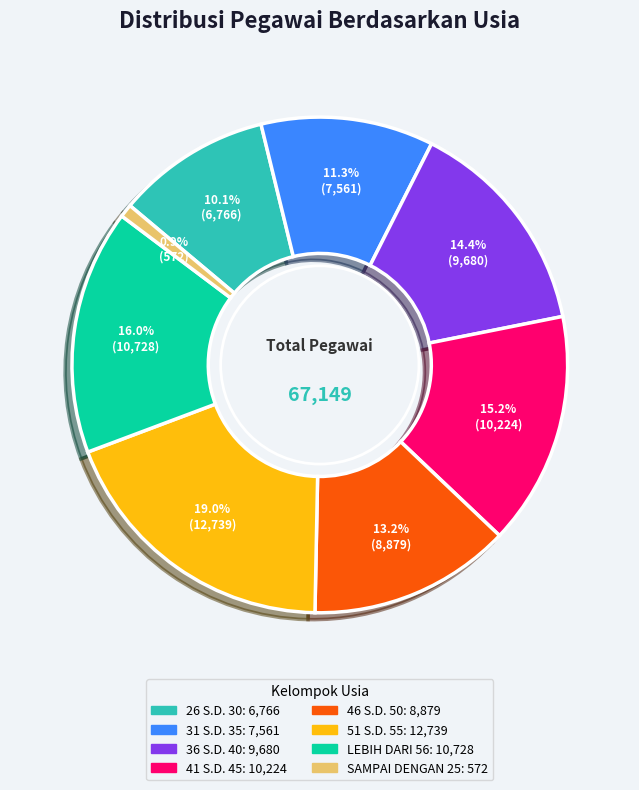

Count the number of slices in the pie.

8